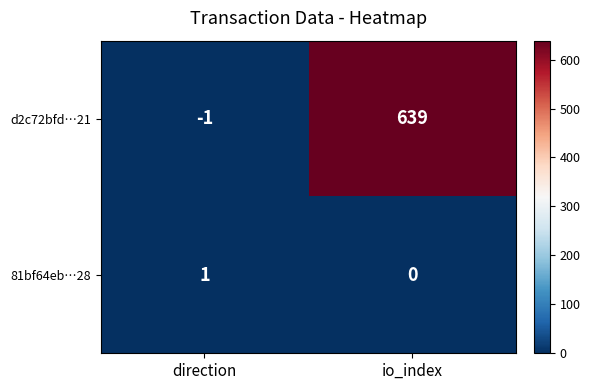

List the series in order of their peak value, highest first.

d2c72bfd…21, 81bf64eb…28